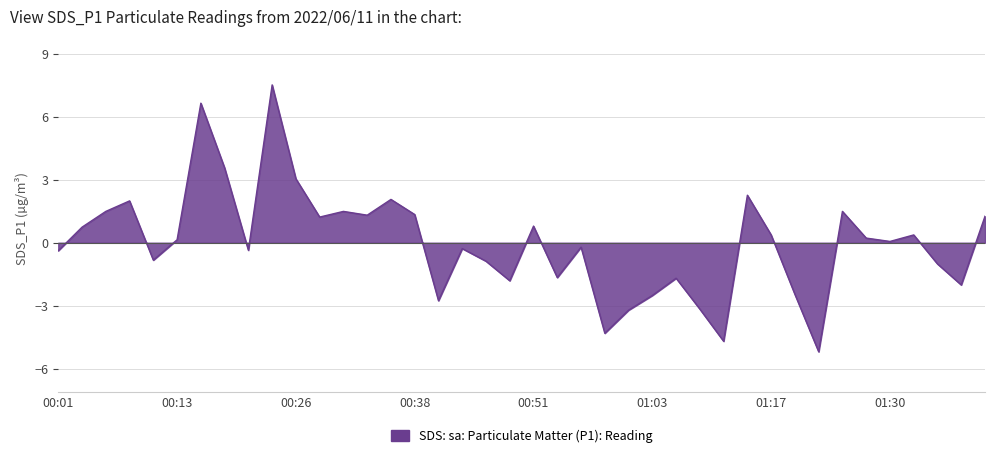

What is the difference between the maximum and minimum values?

12.7